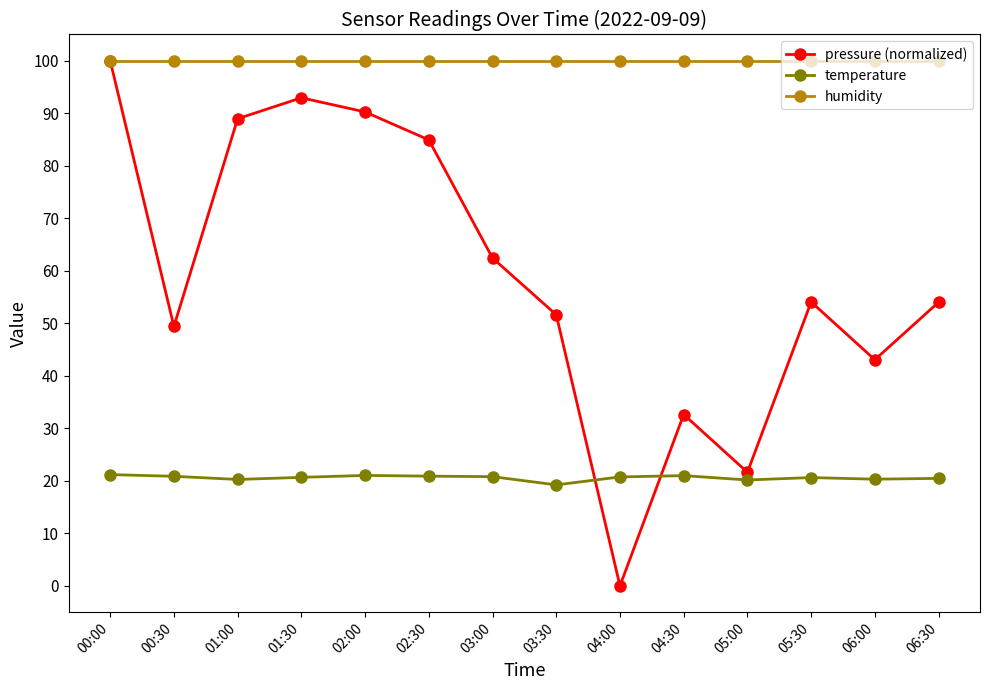

Is the value of temperature at 05:30 greater than the value of pressure (normalized) at 01:30?

No